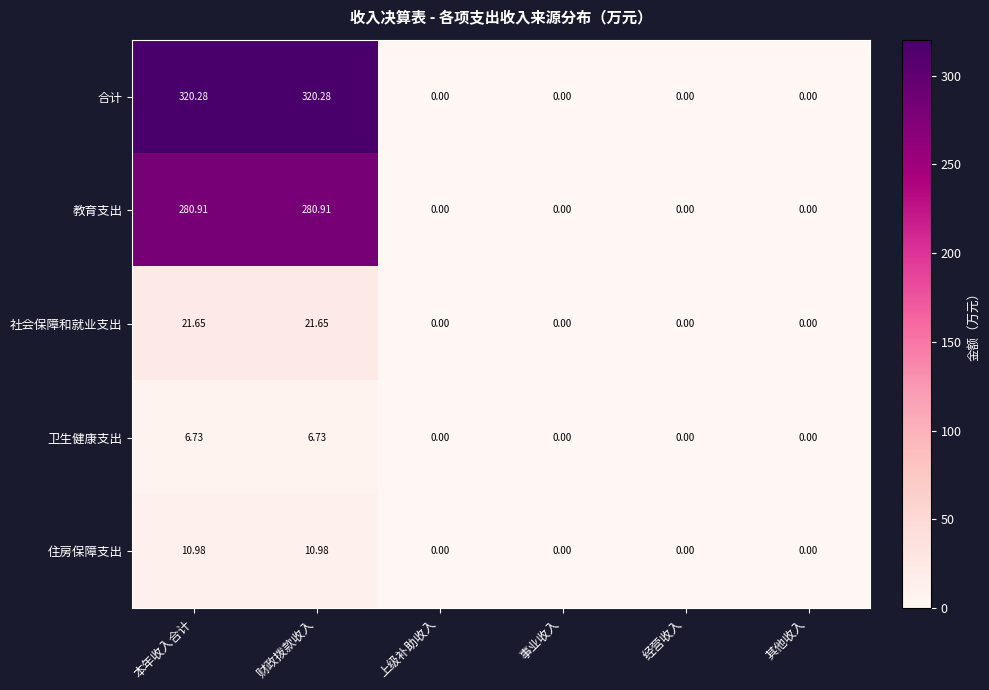

Which series has the largest total across all categories?

合计